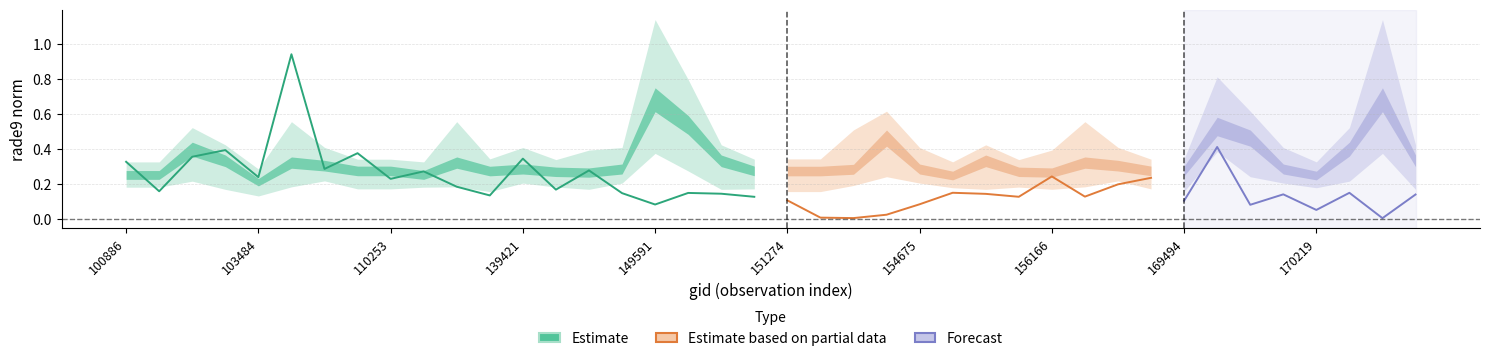

Reading right to left, what are all the values shown in this chart?

rade9_mult_nadir_norm: 170961=0.1	170768=0.0	170584=0.1	170219=0.1	170044=0.1	169865=0.1	169852=0.4	169494=0.1	169312=0.2	156725=0.2	156542=0.1	156166=0.2	155807=0.1	155626=0.1	154877=0.1	154675=0.1	154476=0.0	154271=0.0	154075=0.0	151274=0.1	151094=0.1	149787=0.1	149602=0.1	149591=0.1	148812=0.1	144085=0.3	143698=0.2	139421=0.3	132798=0.1	132259=0.2	122660=0.3	110253=0.2	104079=0.4	103964=0.3	103846=0.9	103484=0.2	103245=0.4	102999=0.4	102879=0.2	100886=0.3
rade9_bin_1q: 170961=0.2	170768=0.4	170584=0.2	170219=0.2	170044=0.2	169865=0.2	169852=0.4	169494=0.2	169312=0.2	156725=0.2	156542=0.2	156166=0.2	155807=0.2	155626=0.2	154877=0.2	154675=0.2	154476=0.2	154271=0.2	154075=0.2	151274=0.2	151094=0.2	149787=0.2	149602=0.3	149591=0.4	148812=0.2	144085=0.2	143698=0.2	139421=0.2	132798=0.2	132259=0.2	122660=0.2	110253=0.2	104079=0.2	103964=0.2	103846=0.2	103484=0.1	103245=0.2	102999=0.2	102879=0.2	100886=0.2
rade9_bin_mdn: 170961=0.3	170768=0.7	170584=0.4	170219=0.2	170044=0.3	169865=0.5	169852=0.5	169494=0.3	169312=0.3	156725=0.3	156542=0.3	156166=0.3	155807=0.3	155626=0.3	154877=0.2	154675=0.3	154476=0.5	154271=0.3	154075=0.3	151274=0.3	151094=0.3	149787=0.3	149602=0.5	149591=0.7	148812=0.3	144085=0.3	143698=0.3	139421=0.3	132798=0.3	132259=0.3	122660=0.3	110253=0.3	104079=0.3	103964=0.3	103846=0.3	103484=0.2	103245=0.3	102999=0.4	102879=0.3	100886=0.3
rade9_bin_3q: 170961=0.4	170768=1.1	170584=0.5	170219=0.3	170044=0.4	169865=0.6	169852=0.8	169494=0.3	169312=0.3	156725=0.4	156542=0.6	156166=0.4	155807=0.3	155626=0.4	154877=0.3	154675=0.4	154476=0.6	154271=0.5	154075=0.3	151274=0.3	151094=0.3	149787=0.4	149602=0.8	149591=1.1	148812=0.4	144085=0.4	143698=0.3	139421=0.4	132798=0.3	132259=0.6	122660=0.3	110253=0.3	104079=0.3	103964=0.4	103846=0.6	103484=0.3	103245=0.4	102999=0.5	102879=0.3	100886=0.3